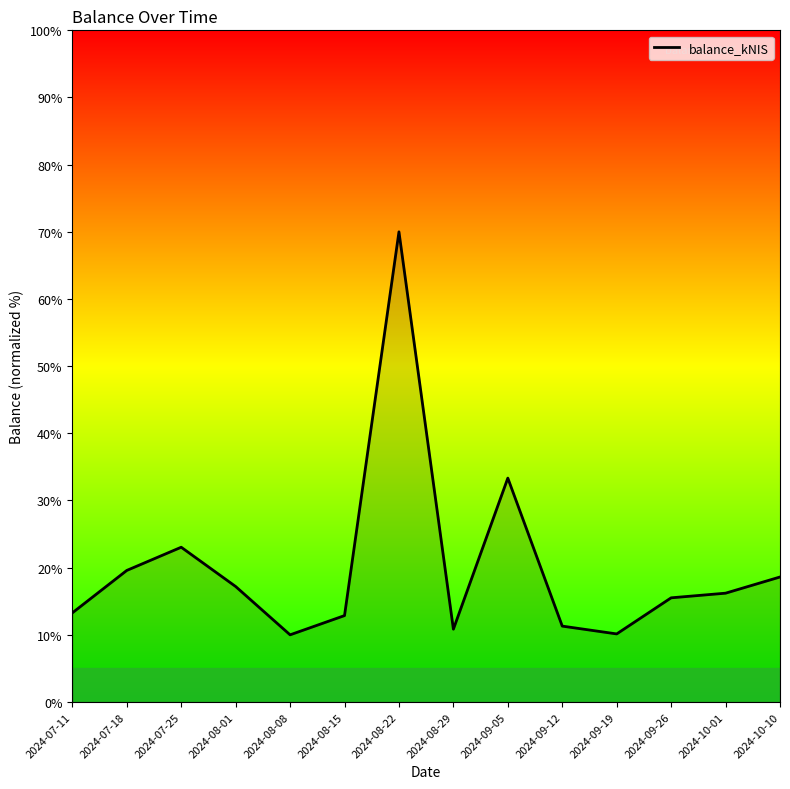

Count the number of values greater than 16.

7